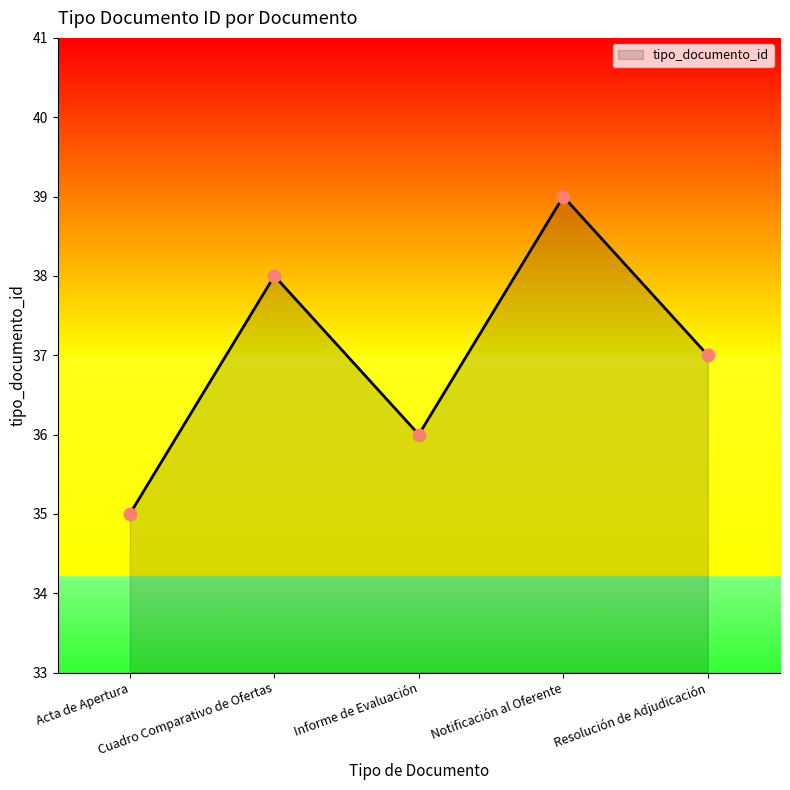

Between Informe de Evaluación and Resolución de Adjudicación, which is larger?

Resolución de Adjudicación